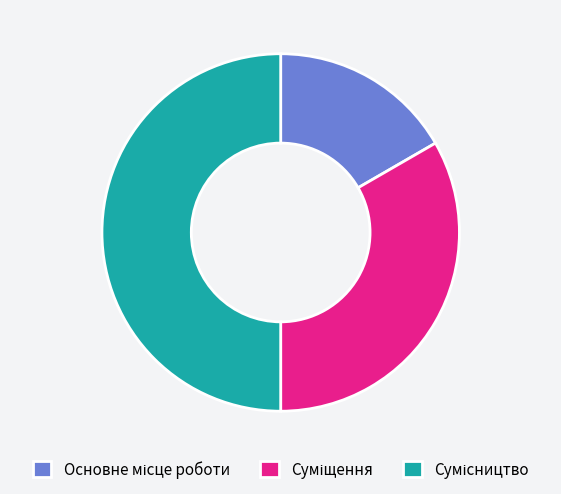

How many segments does this pie chart have?

3